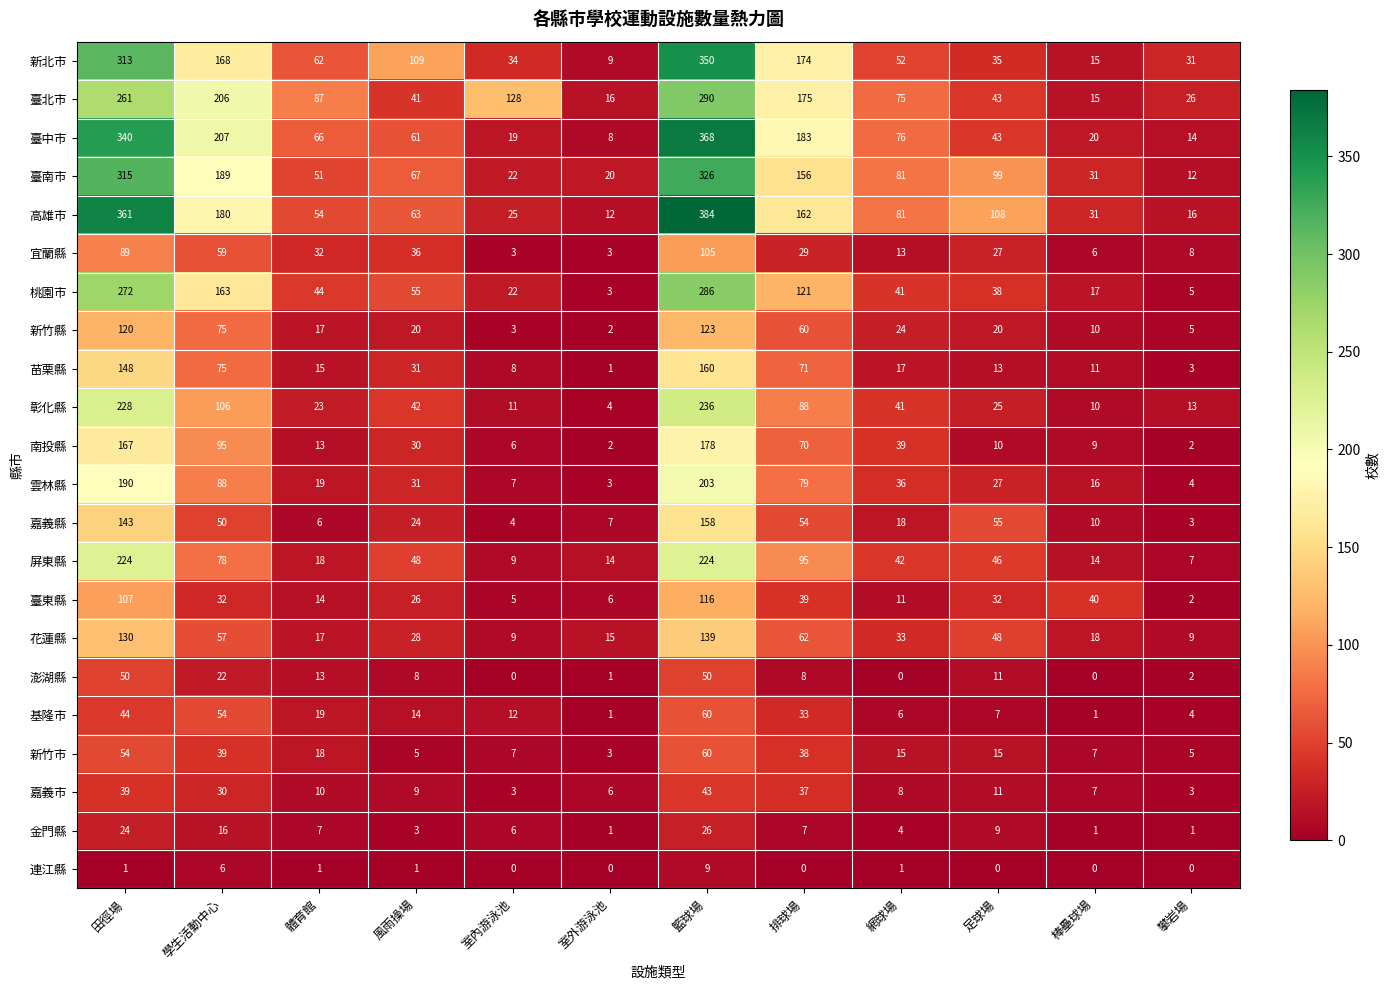

What is the sum of all 南投縣 values?

621